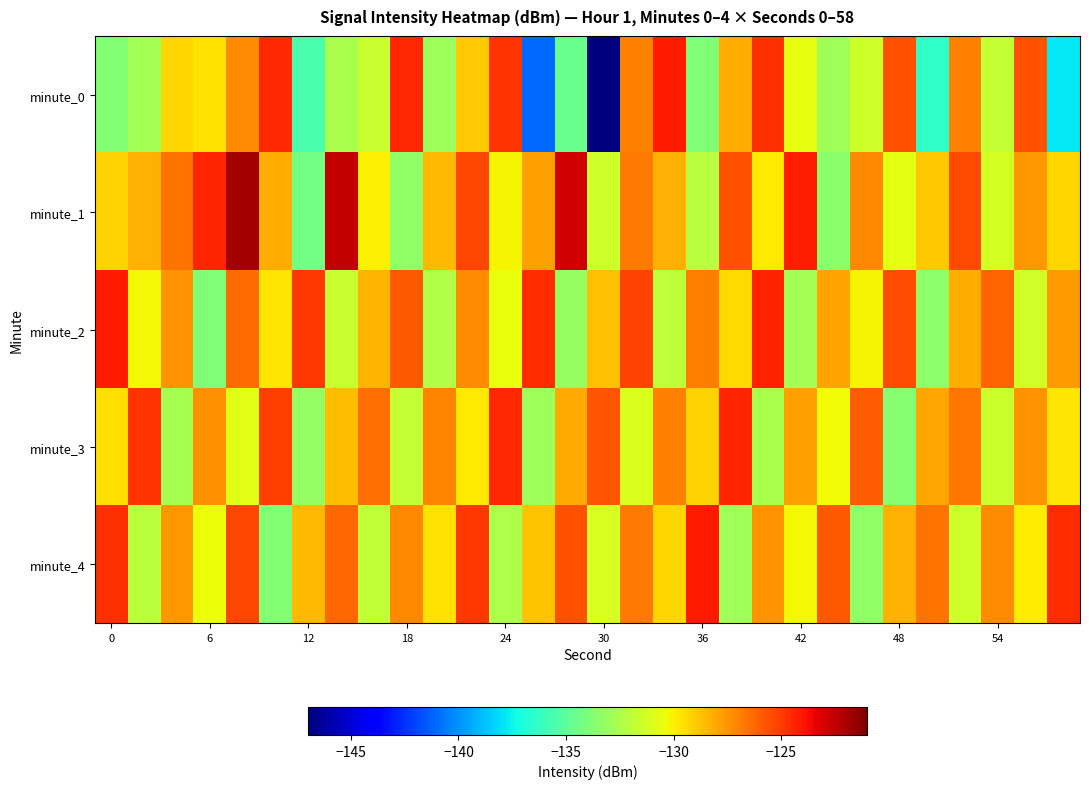

Which series has the widest spread of values?

minute_0